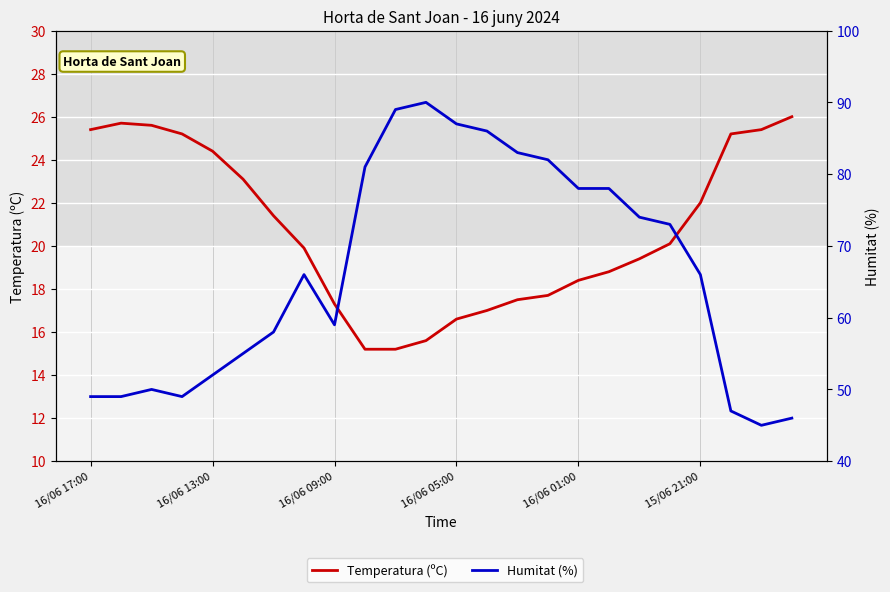

Where is Humitat (%) nearest to the value 67?

7